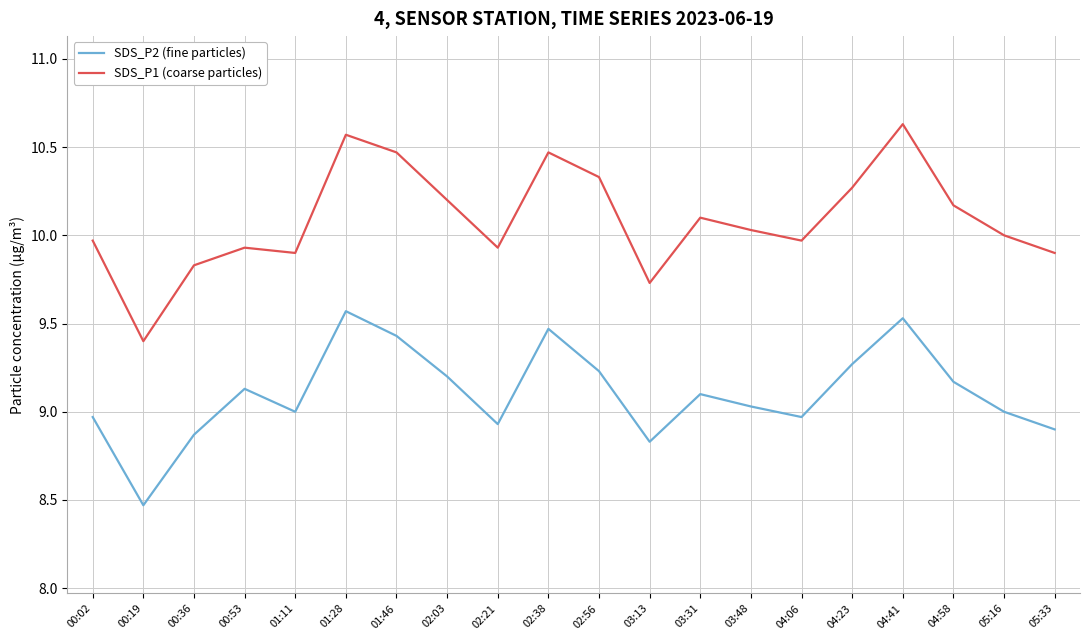

Reading left to right, transcribe all the data shown in this chart.

SDS_P2 (fine particles): 00:02=9.0	00:19=8.5	00:36=8.9	00:53=9.1	01:11=9.0	01:28=9.6	01:46=9.4	02:03=9.2	02:21=8.9	02:38=9.5	02:56=9.2	03:13=8.8	03:31=9.1	03:48=9.0	04:06=9.0	04:23=9.3	04:41=9.5	04:58=9.2	05:16=9.0	05:33=8.9
SDS_P1 (coarse particles): 00:02=10.0	00:19=9.4	00:36=9.8	00:53=9.9	01:11=9.9	01:28=10.6	01:46=10.5	02:03=10.2	02:21=9.9	02:38=10.5	02:56=10.3	03:13=9.7	03:31=10.1	03:48=10.0	04:06=10.0	04:23=10.3	04:41=10.6	04:58=10.2	05:16=10.0	05:33=9.9